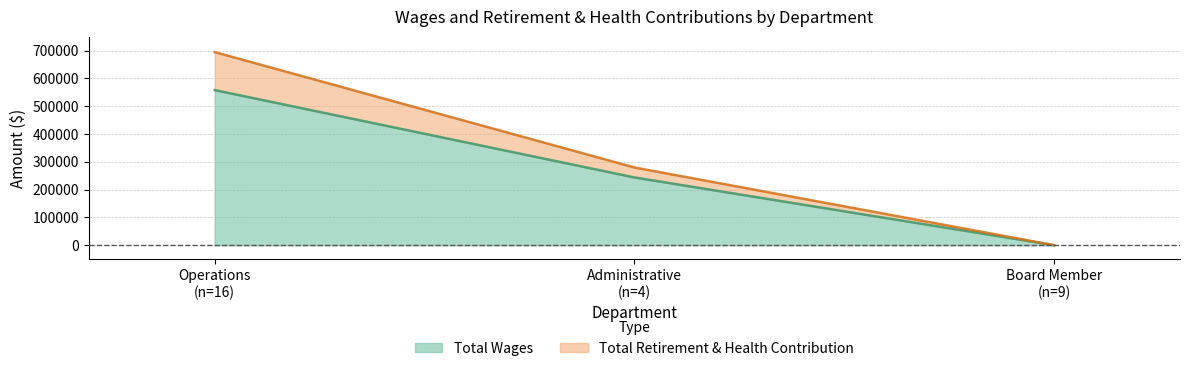

Rank the categories by Total Wages value from highest to lowest.

Operations
(n=16), Administrative
(n=4), Board Member
(n=9)